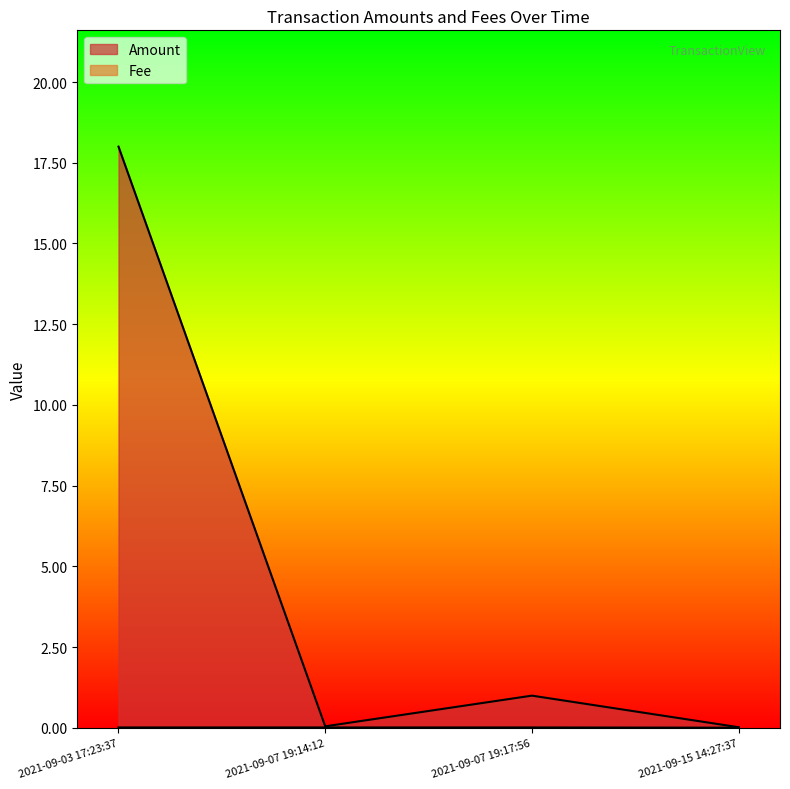

True or false: Amount and Fee cross at least once.

False